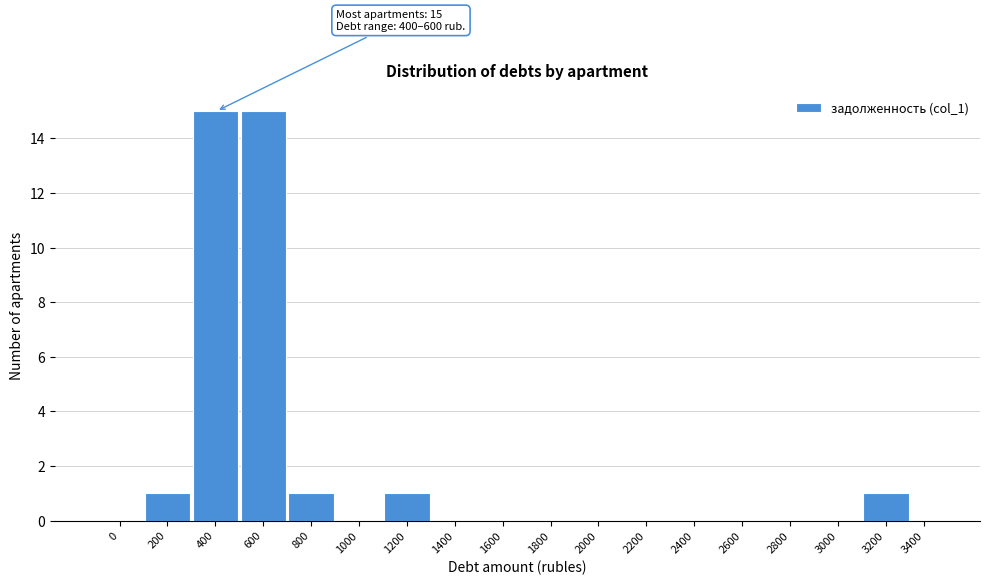

Reading right to left, transcribe all the data shown in this chart.

3400=0	3200=1	3000=0	2800=0	2600=0	2400=0	2200=0	2000=0	1800=0	1600=0	1400=0	1200=1	1000=0	800=1	600=15	400=15	200=1	0=0